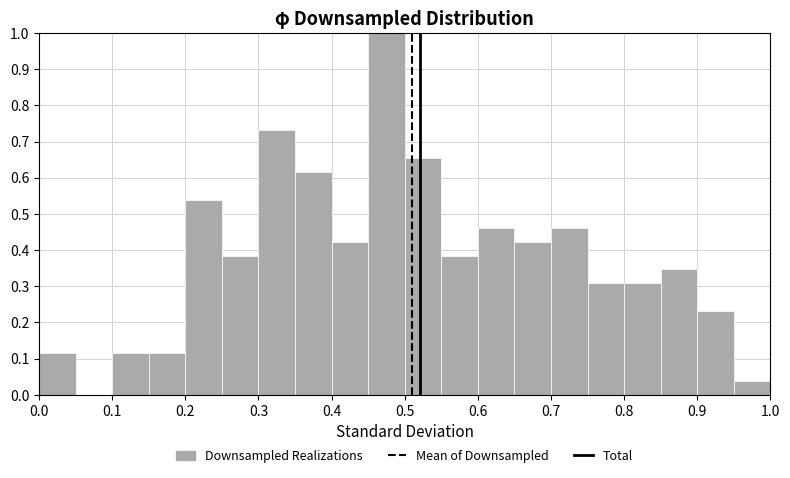

Over which range of the x-axis is the bar tallest?

0.45 to 0.50